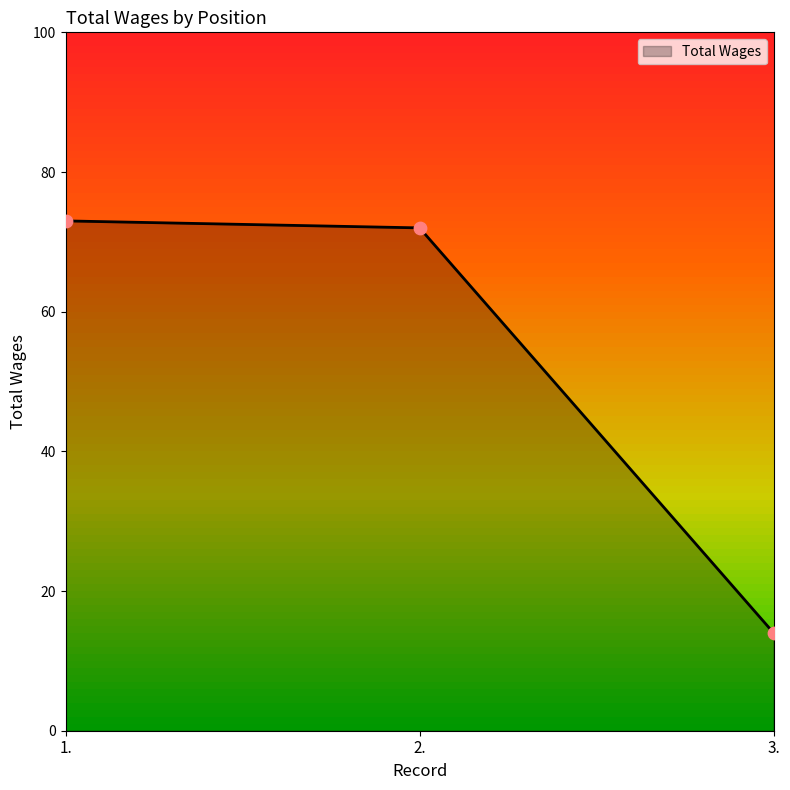

Which has a higher value, 2. or 1.?

1.